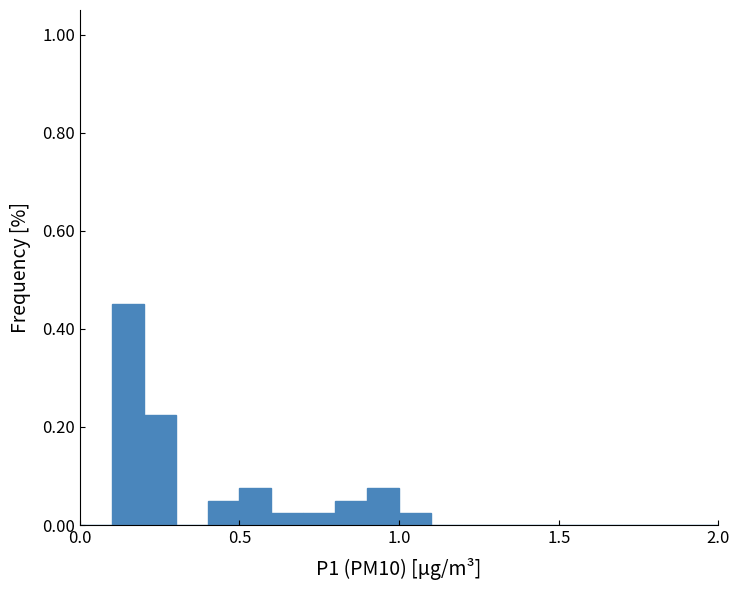

Read against the x-axis, roughly where is the centre of the tallest bar?

0.15